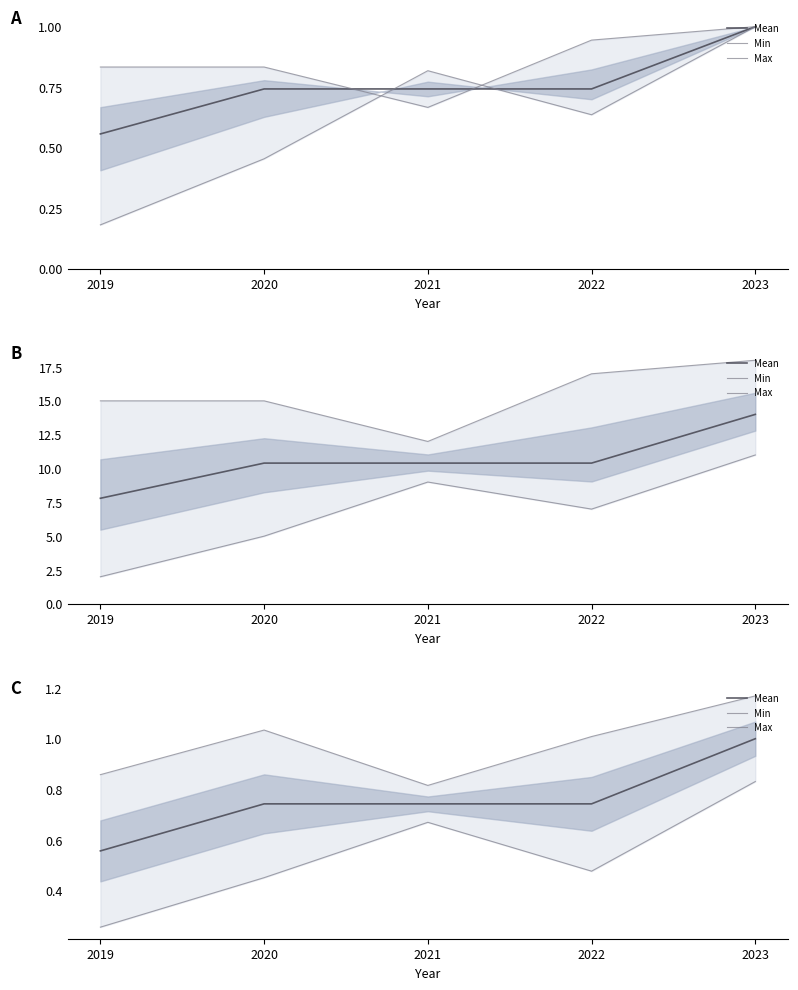

Does the chart display data point markers on the line(s)?

No